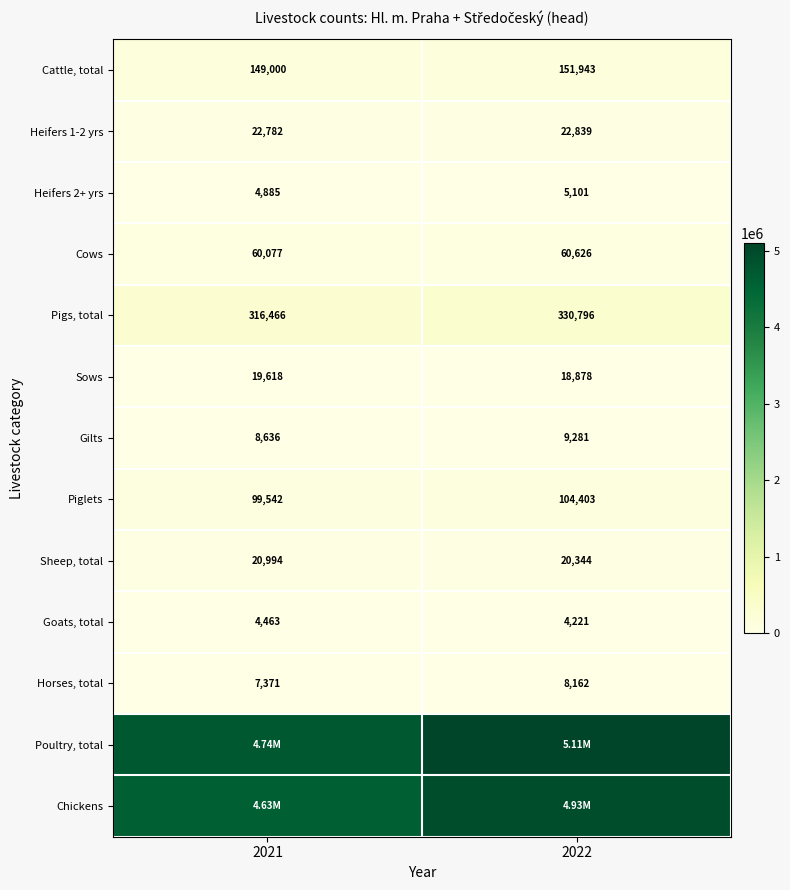

Is the value of Sheep, total at 2021 greater than the value of Sows at 2022?

Yes